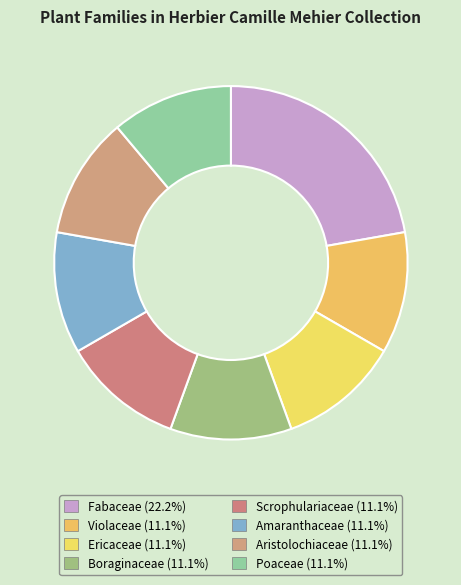

Does Aristolochiaceae account for over 50% of the chart?

No